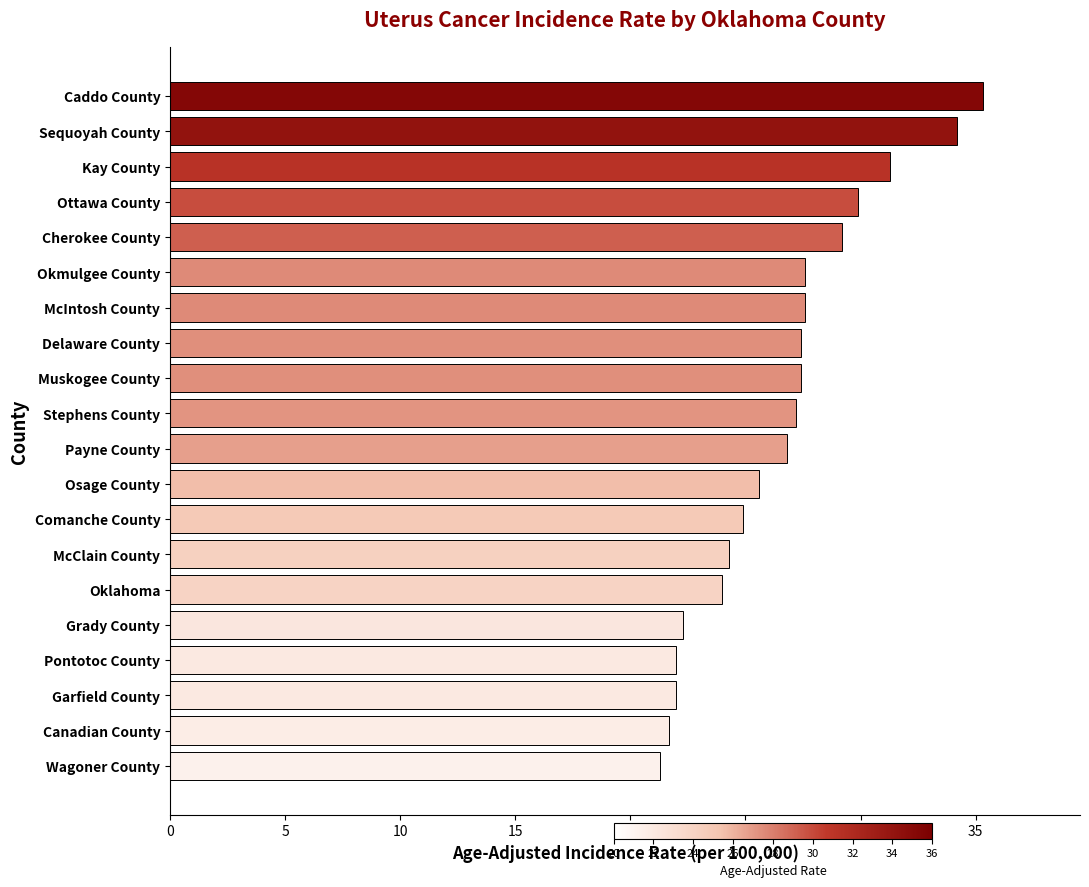

How many data points does each series have?

20